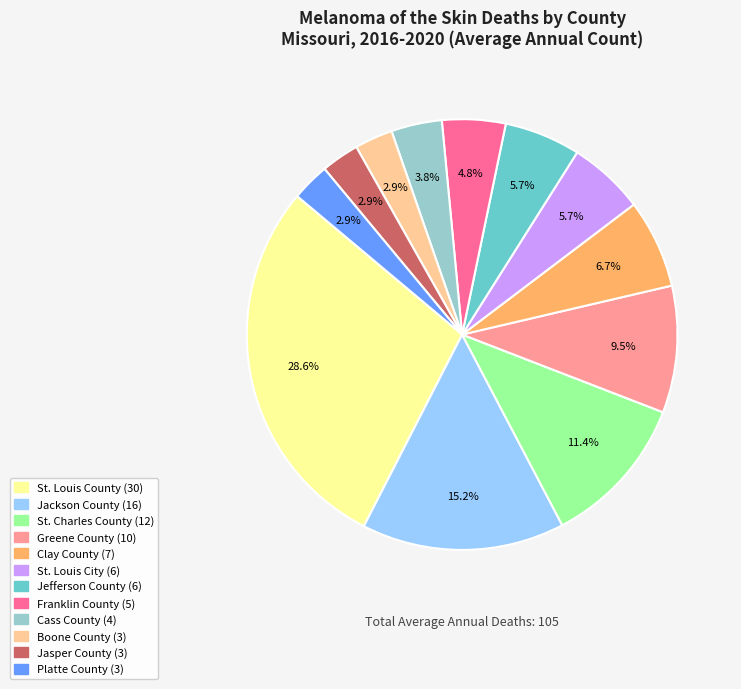

What percentage is the Franklin County slice, to the nearest percent?

5%